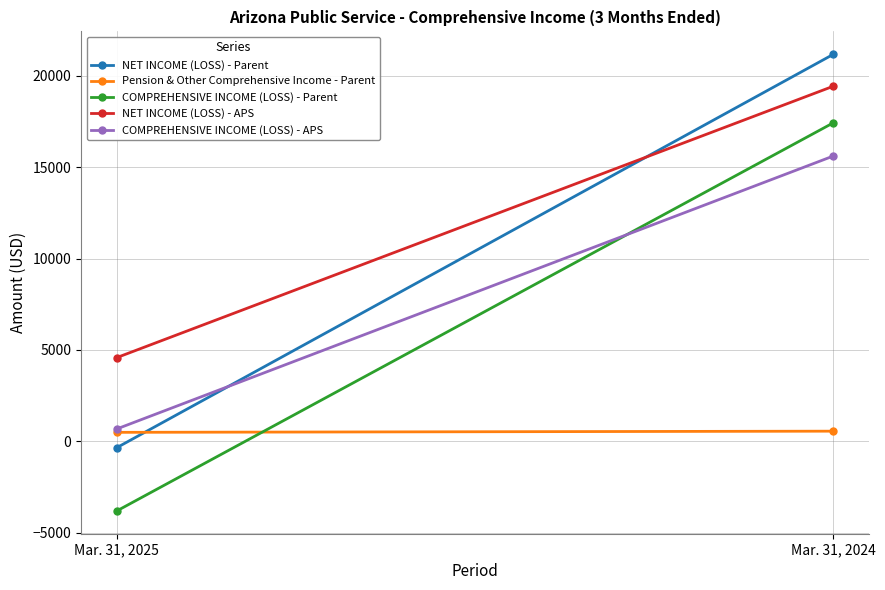

Which has a higher value, Mar. 31, 2025 or Mar. 31, 2024?

Mar. 31, 2024